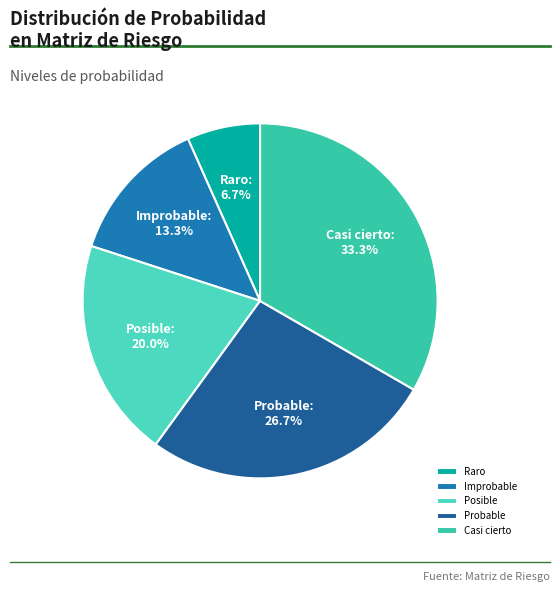

Which category has the smallest portion of the pie?

Raro